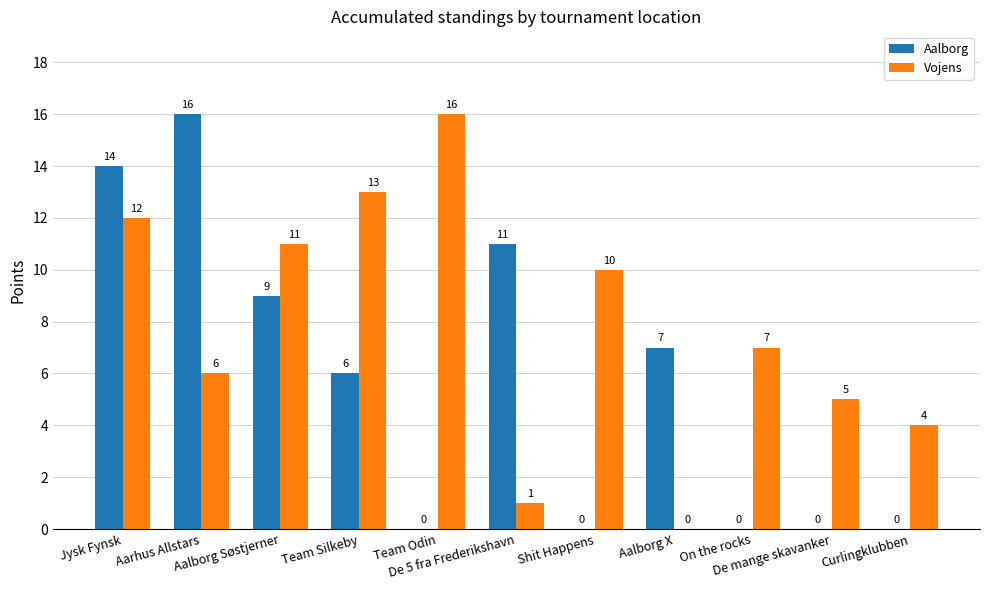

The value of Vojens at On the rocks is 7. True or false?

True